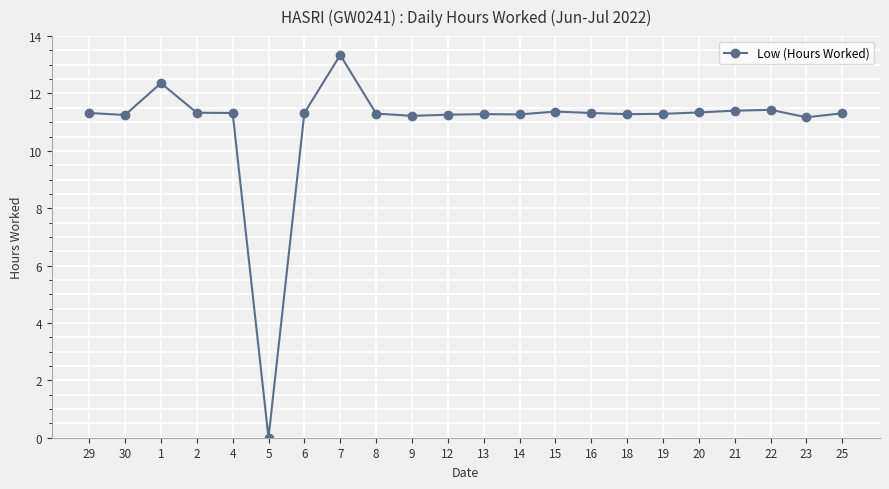

Which label corresponds to the smallest value in the chart?

5